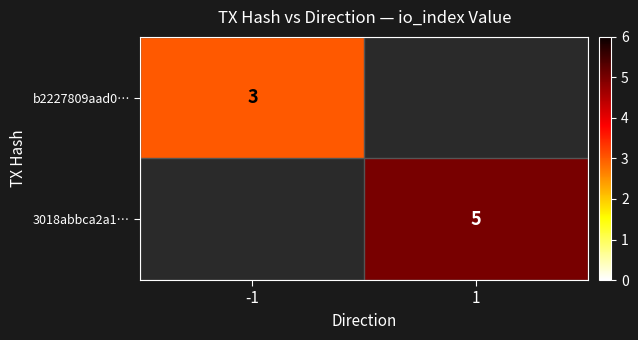

At which category does the chart reach its peak across all series?

1